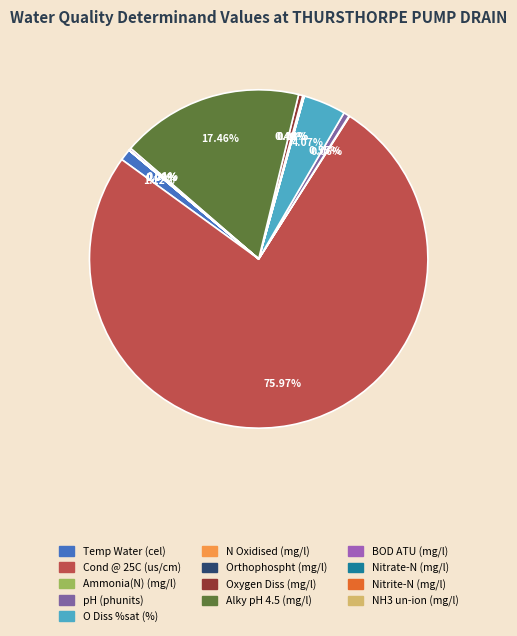

Combined, do O Diss %sat (%) and Alky pH 4.5 (mg/l) account for over 50%?

No